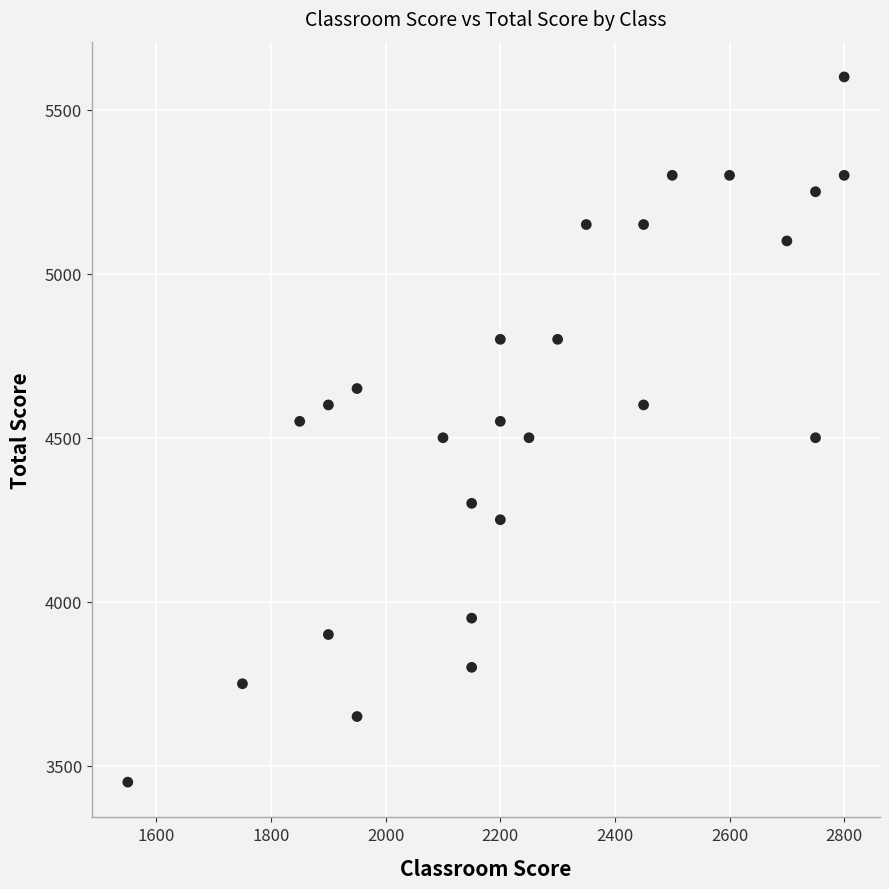

What is the range of X values (max minus min)?

1250